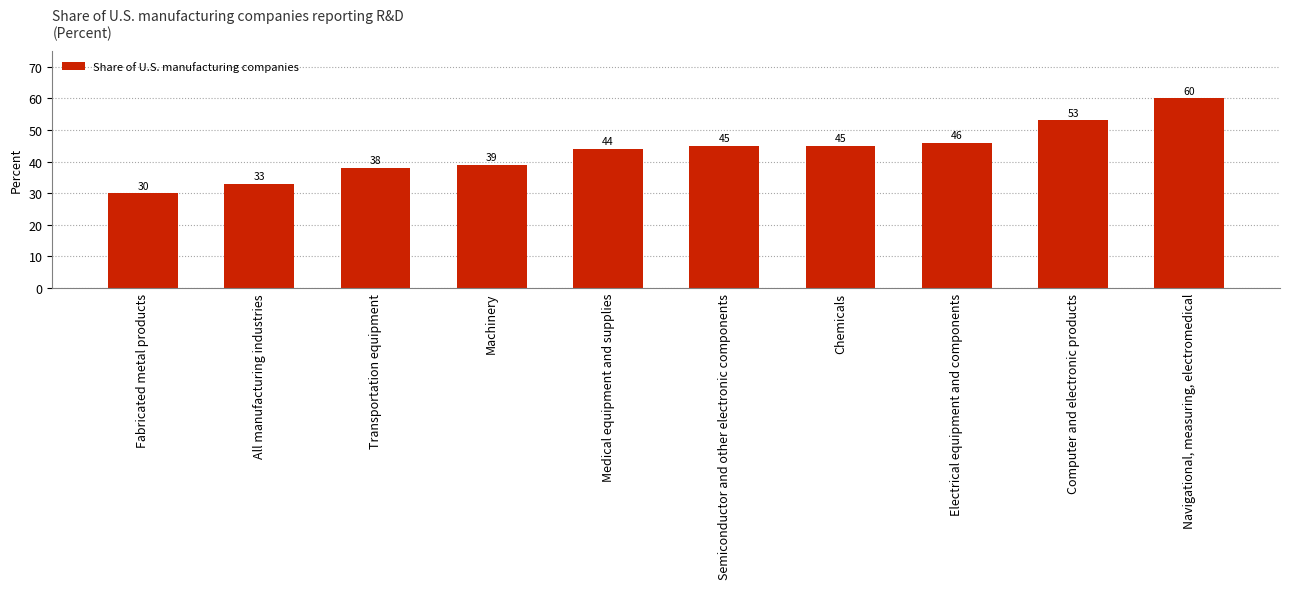

What value does the data have at Transportation equipment, to the nearest 5?

40